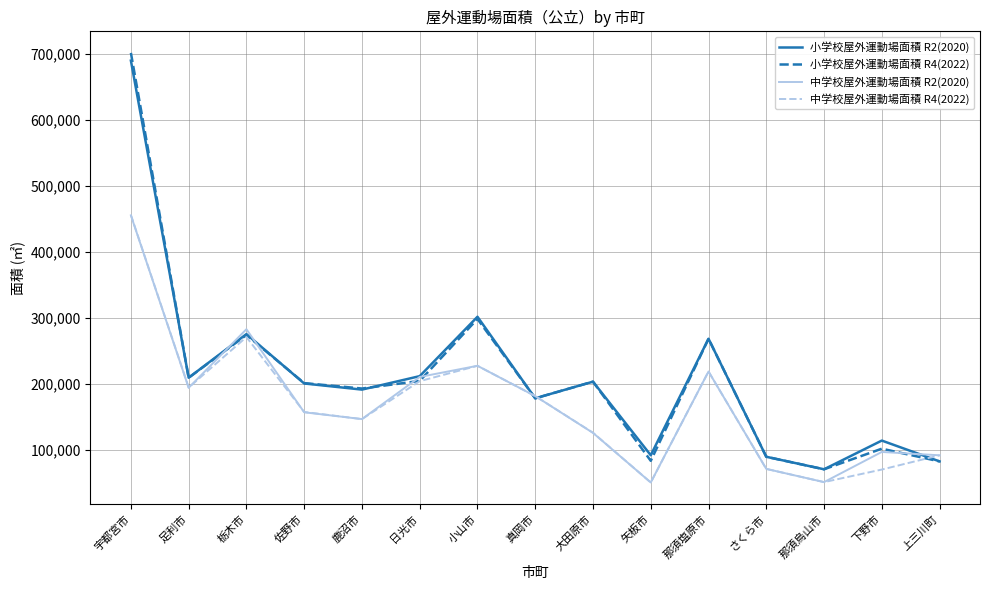

What is the spread (max minus min) of values at 栃木市?

11910